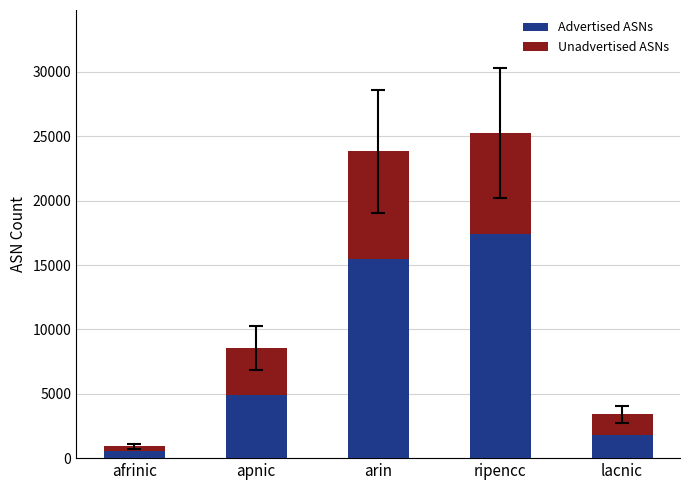

How many distinct data groups are displayed?

2